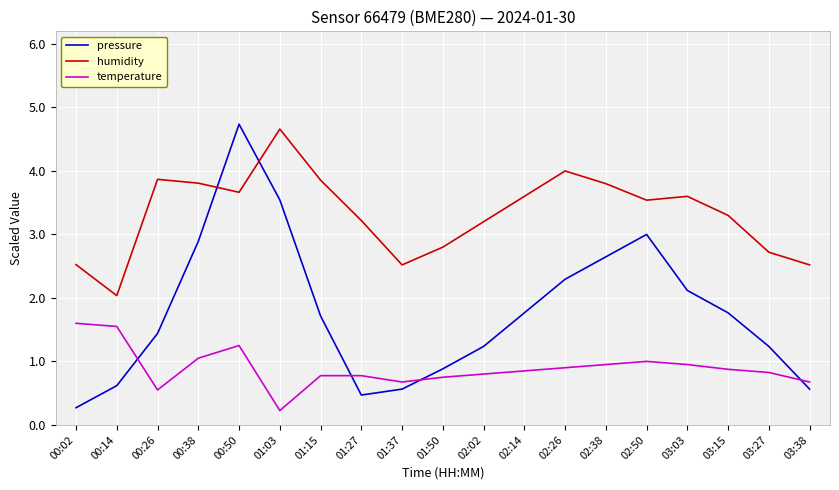

At 02:26, list the series in order from smallest to largest.

temperature, pressure, humidity